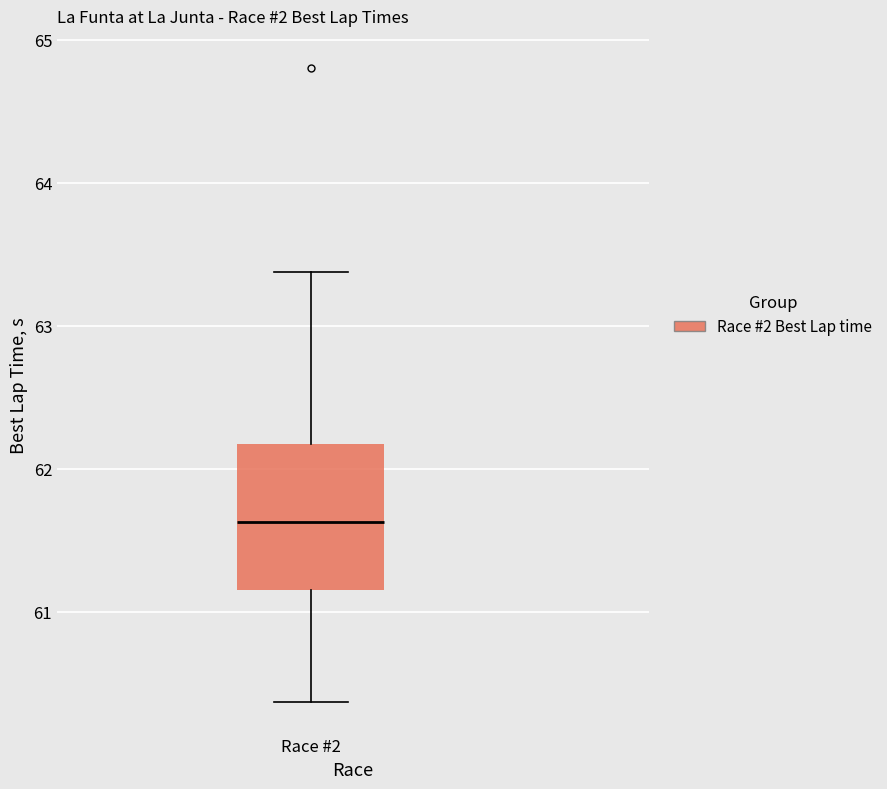

Where is the lower edge of the box for Race #2 on the y-axis? The values are not printed on the chart, so give them approximately, as read against the axis.

61.1